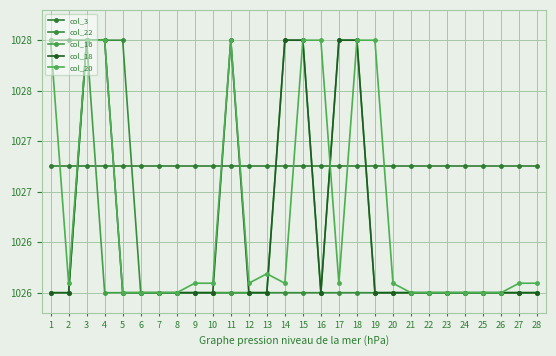

What is the smallest value displayed?

1026.0